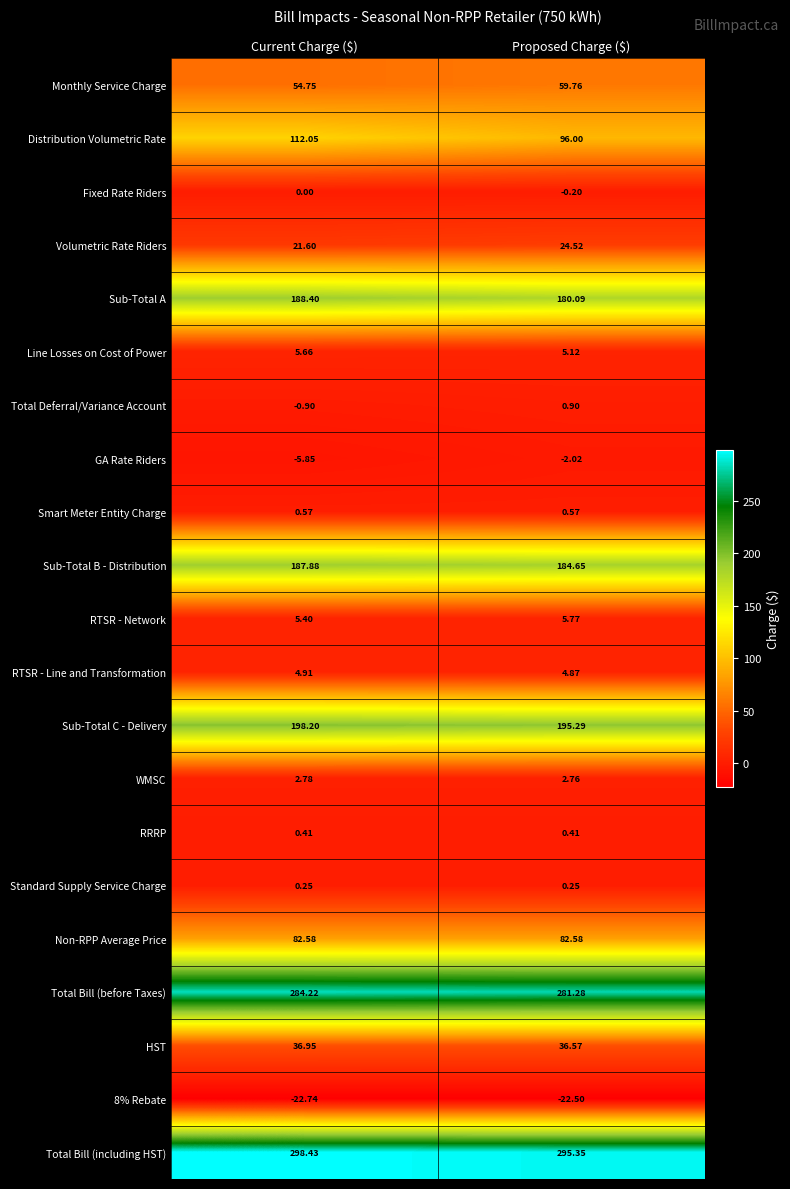

Which series has the largest range (max minus min)?

Distribution Volumetric Rate